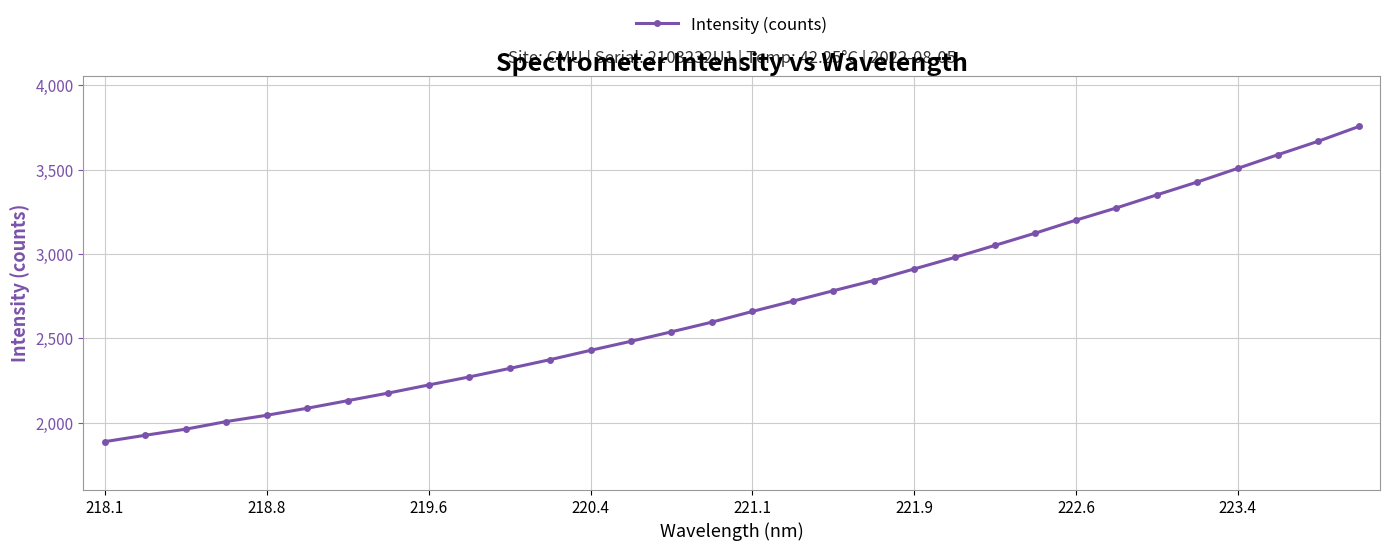

What is the sum of all values?

86287.4